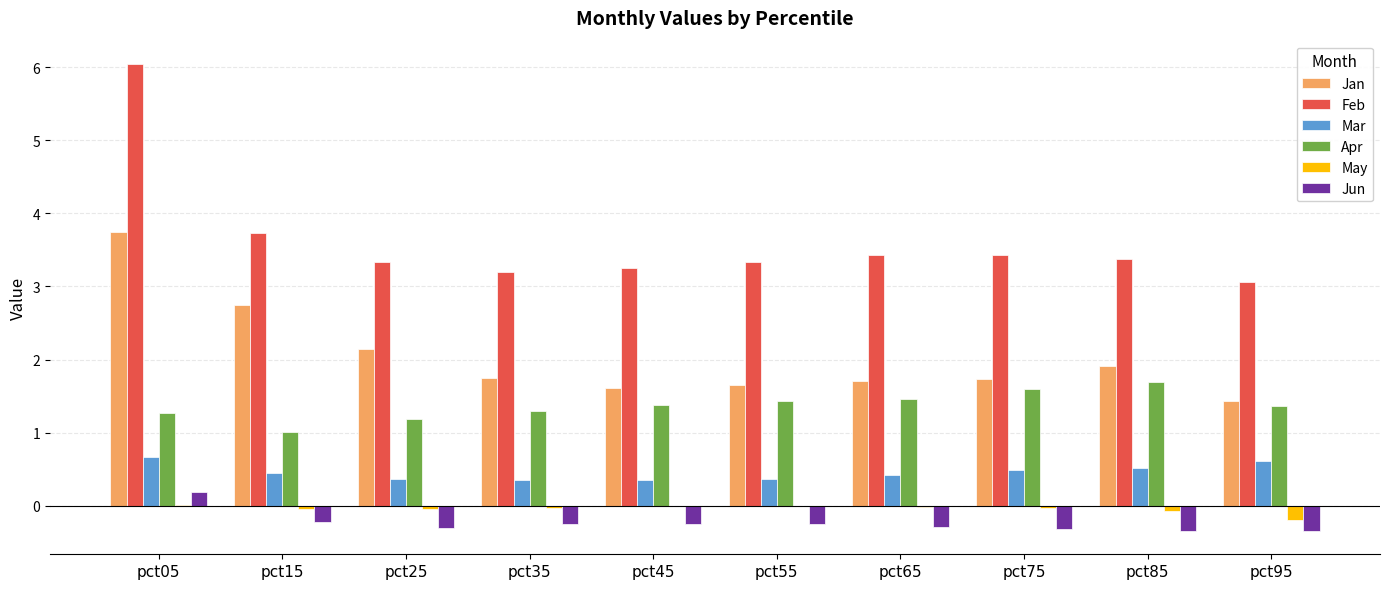

The Feb series shows 3.7 at pct15. True or false?

True